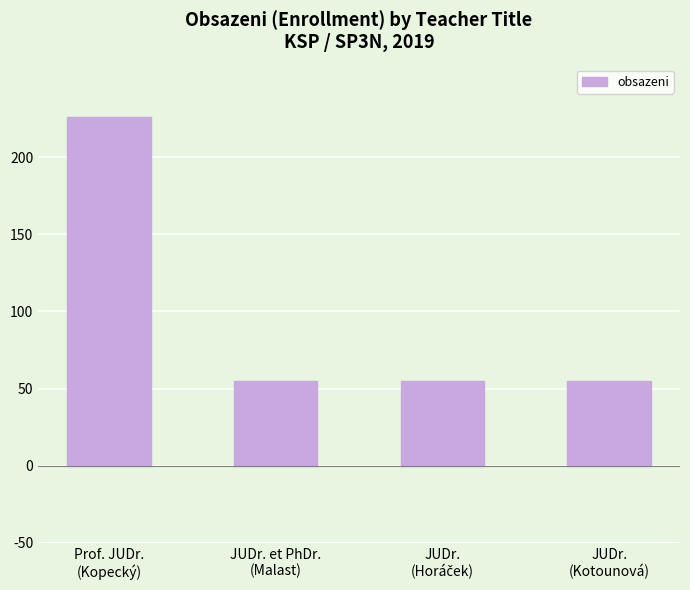

What is the maximum value shown in the chart?

226